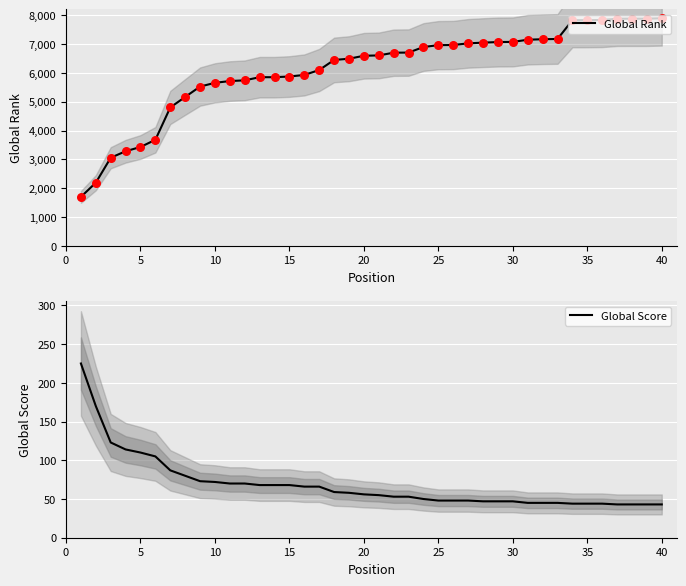

What is the minimum value for Global Rank?

1702